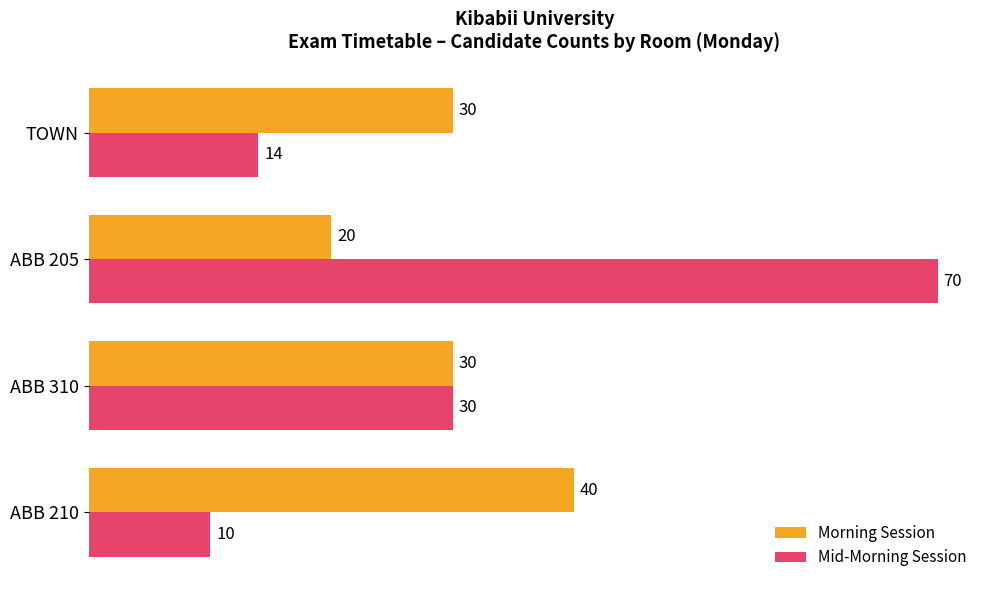

How many data points in Mid-Morning Session are less than 30?

2